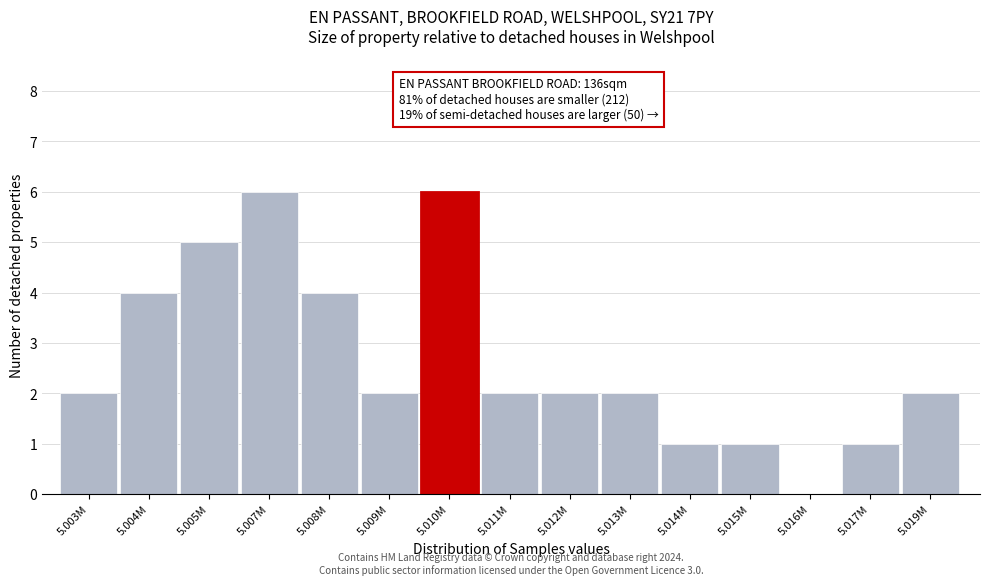

Reading left to right, what are all the values shown in this chart?

5.003M=2	5.004M=4	5.005M=5	5.007M=6	5.008M=4	5.009M=2	5.010M=6	5.011M=2	5.012M=2	5.013M=2	5.014M=1	5.015M=1	5.016M=0	5.017M=1	5.019M=2